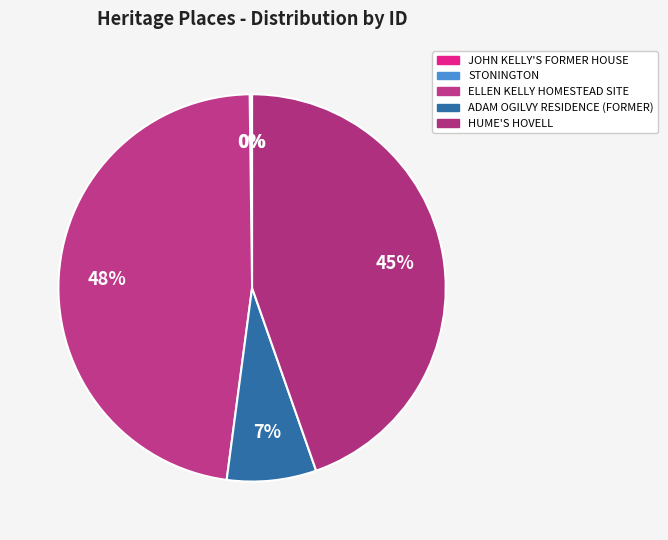

Rank the categories by value from lowest to highest.

JOHN KELLY'S FORMER HOUSE, STONINGTON, ADAM OGILVY RESIDENCE (FORMER), HUME'S HOVELL, ELLEN KELLY HOMESTEAD SITE